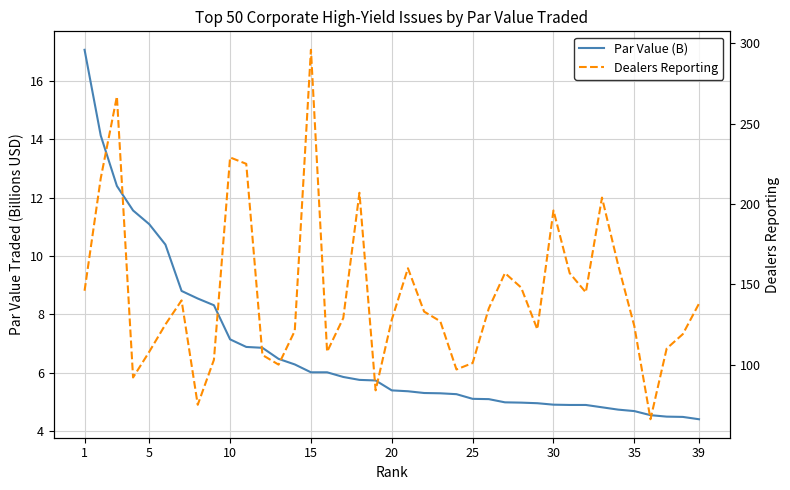

What is the lowest value of the Dealers Reporting series?

66